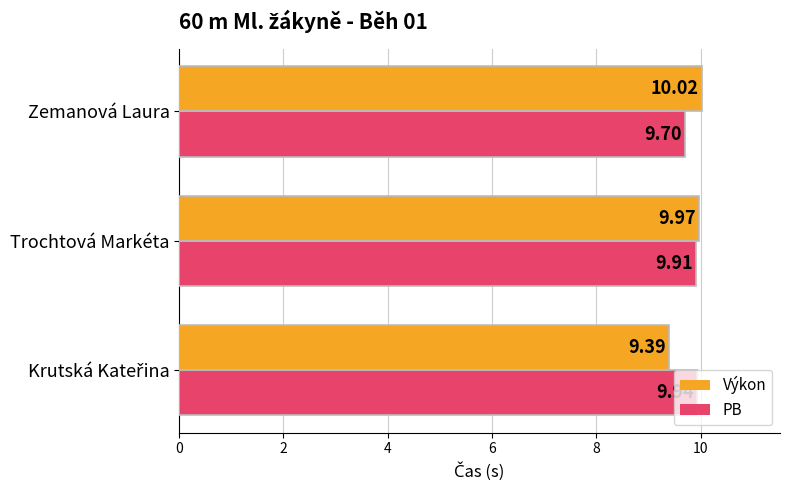

At how many categories does at least one series exceed 9?

3